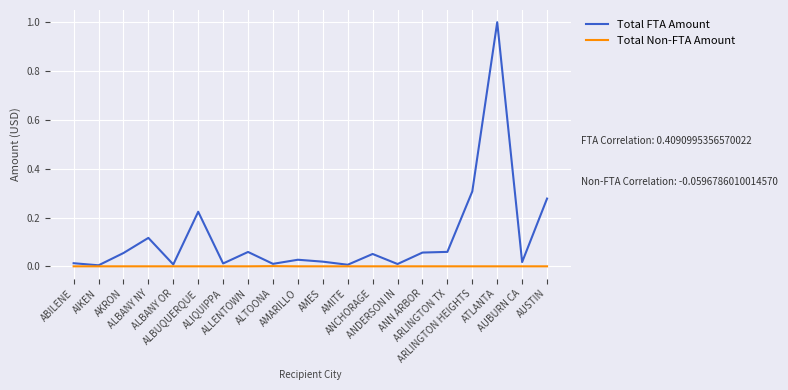

Which series has the largest total across all categories?

Total FTA Amount